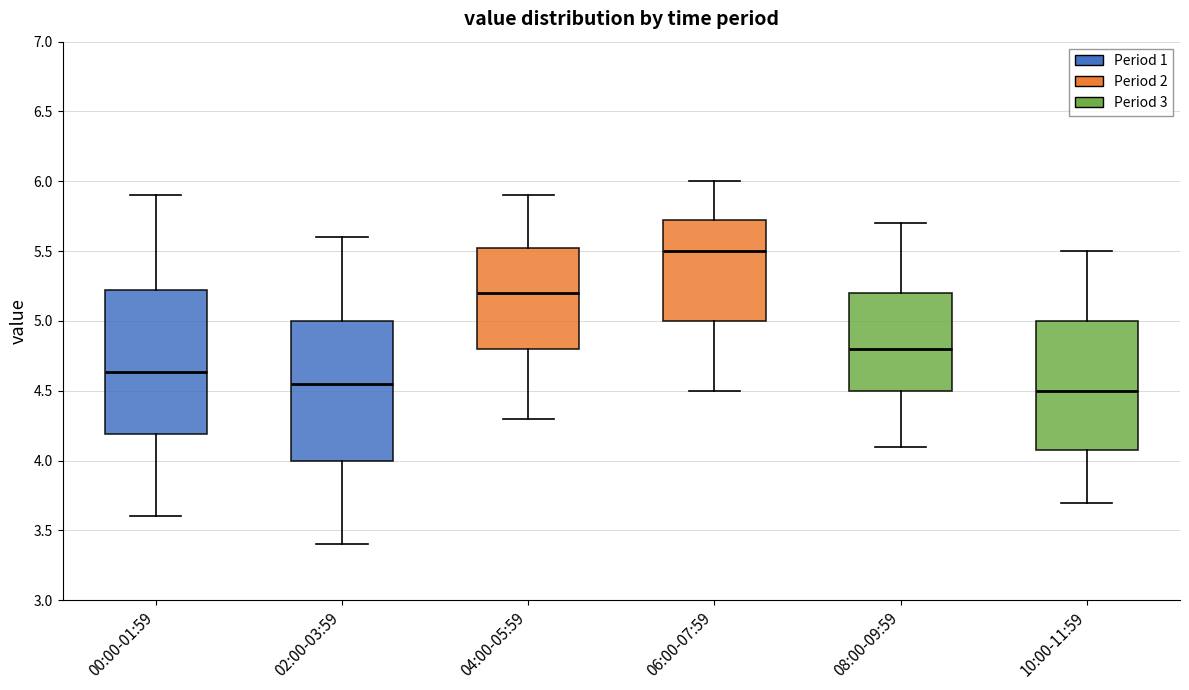

Where does the median line of the box for 08:00-09:59 sit on the y-axis? The values are not printed on the chart, so give them approximately, as read against the axis.

4.80